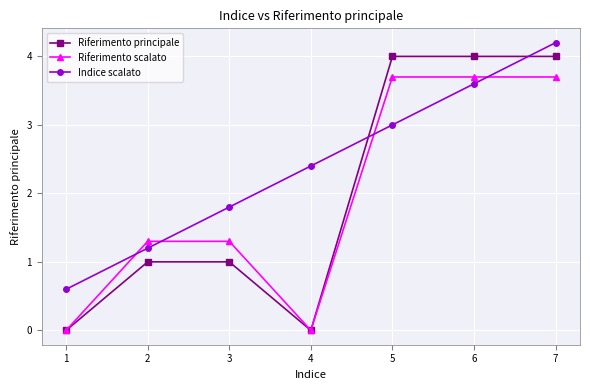

What is the difference between the highest and lowest values at 3?

0.8